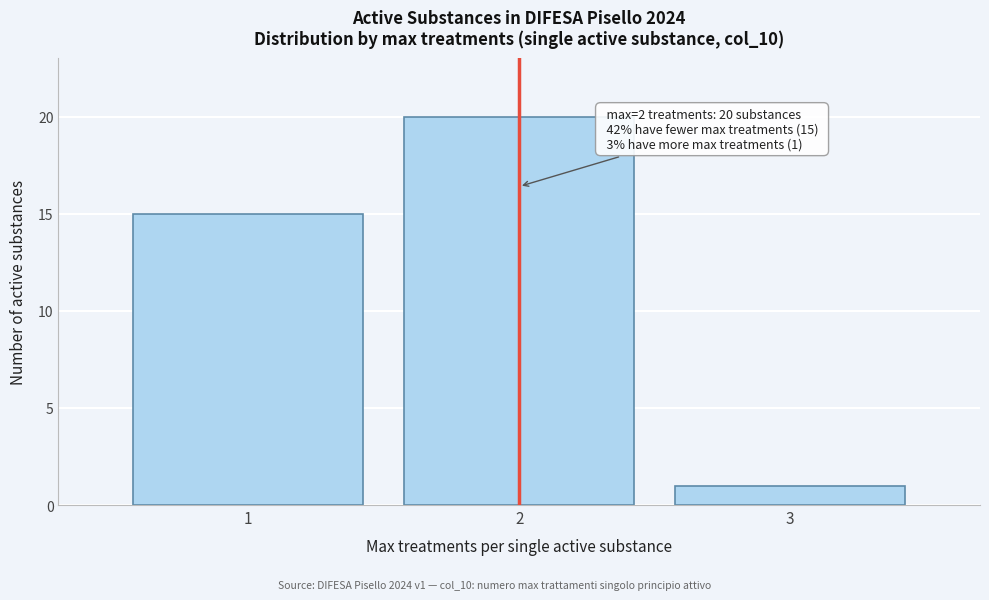

Reading right to left, transcribe all the data shown in this chart.

3=1	2=20	1=15